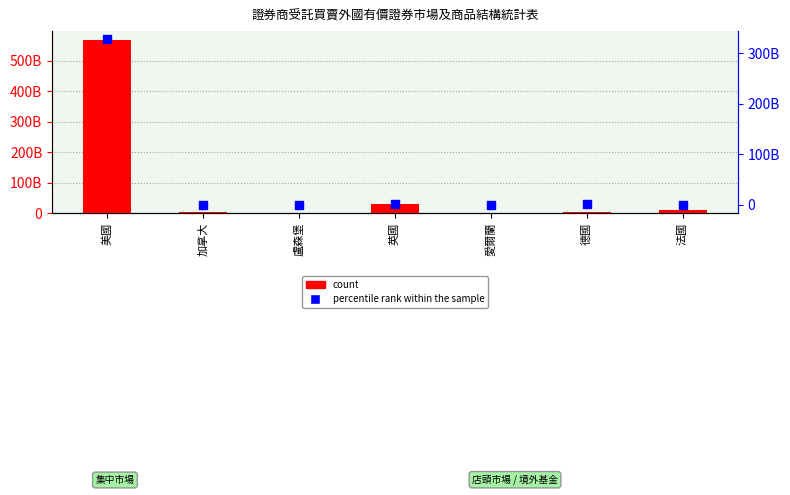

Is the value of percentile rank within the sample at 德國 greater than the value of count at 盧森堡?

No